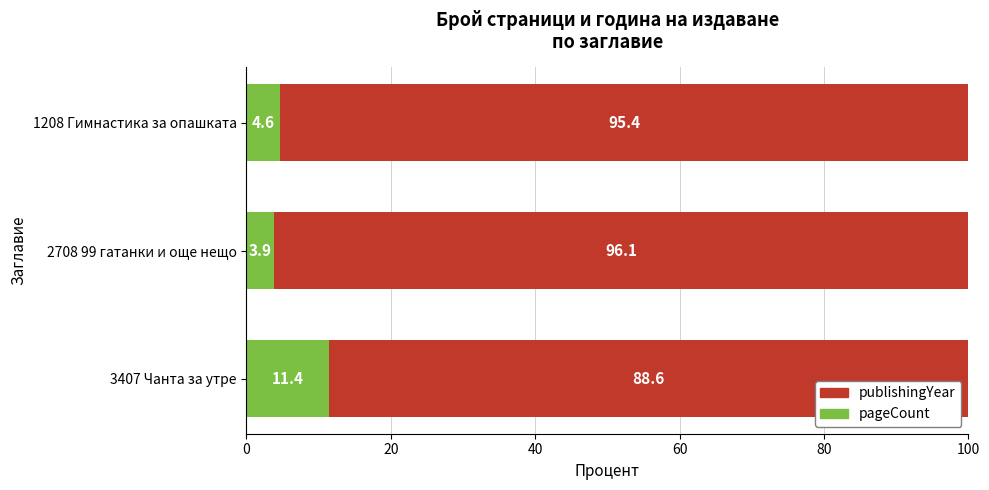

What is the total value across all series at 2708 99 гатанки и още нещо?

100.0